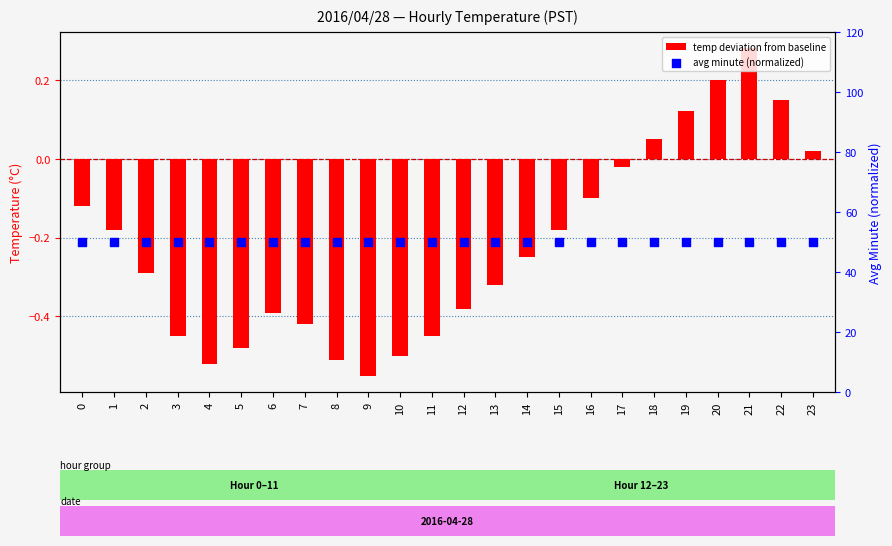

What are all the series names shown in the legend?

temp deviation from baseline, avg minute (normalized)